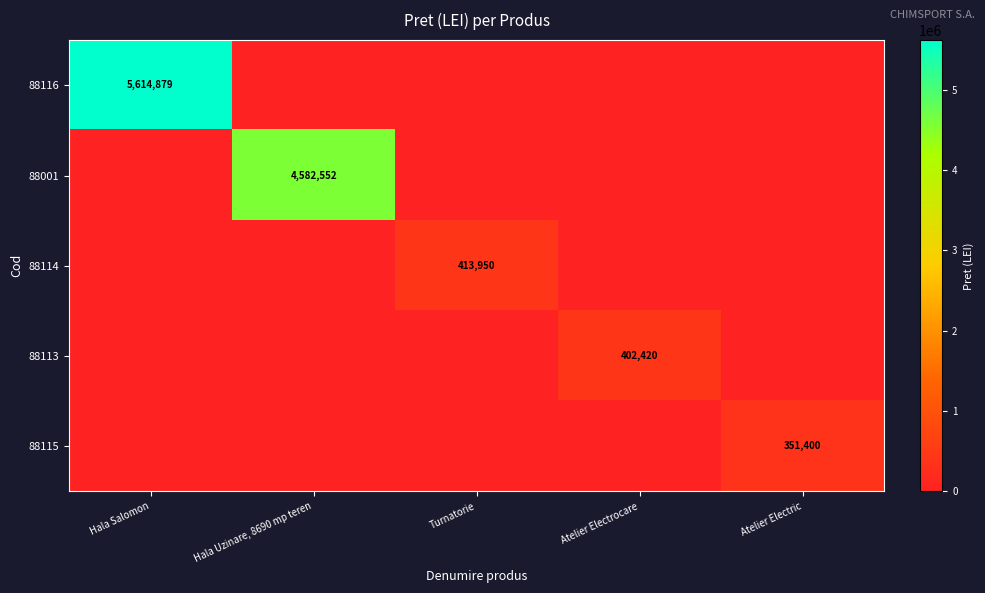

How many series are shown in this chart?

5